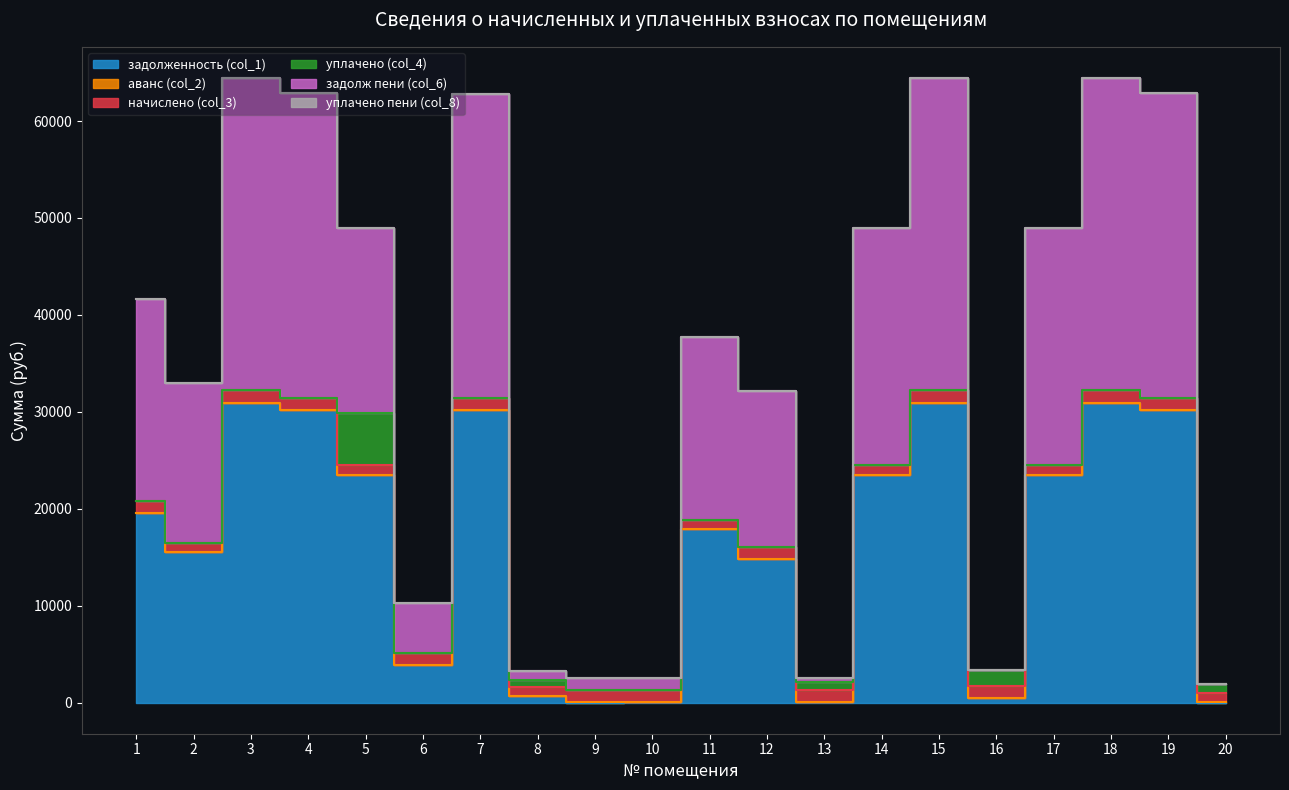

True or false: задолж пени (col_6) has more than 2 points higher than both neighbors.

True